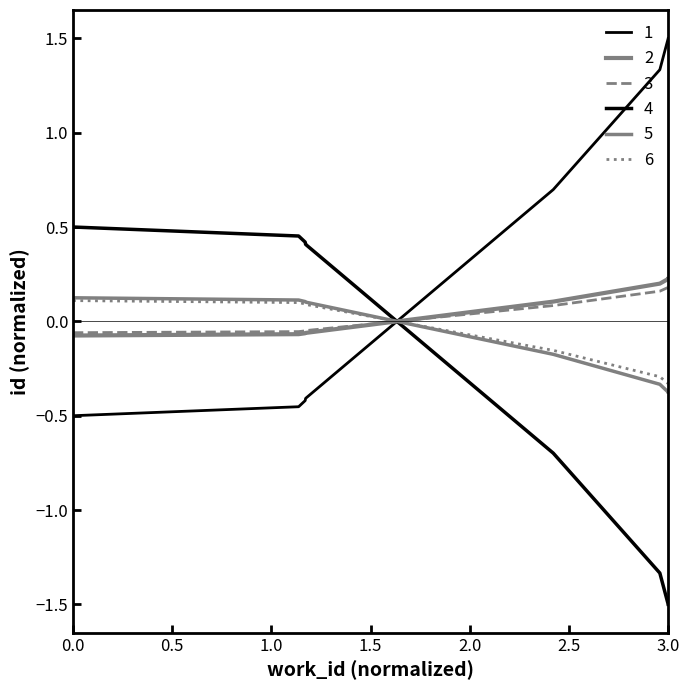

How many categories are shown in the chart?

10